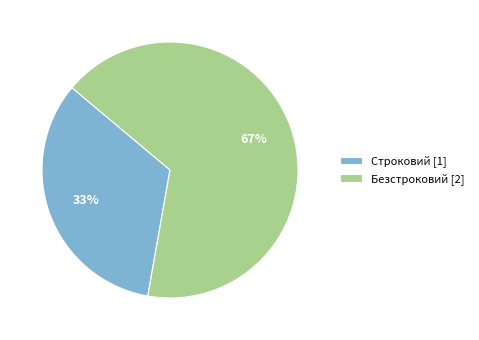

What is the largest slice in the pie chart?

Безстроковий